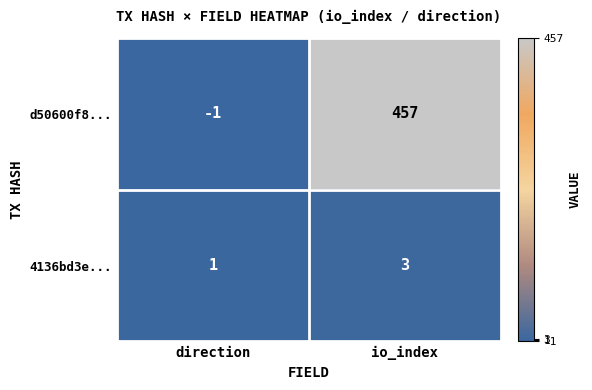

Rank the series at io_index from highest to lowest value.

d50600f8..., 4136bd3e...